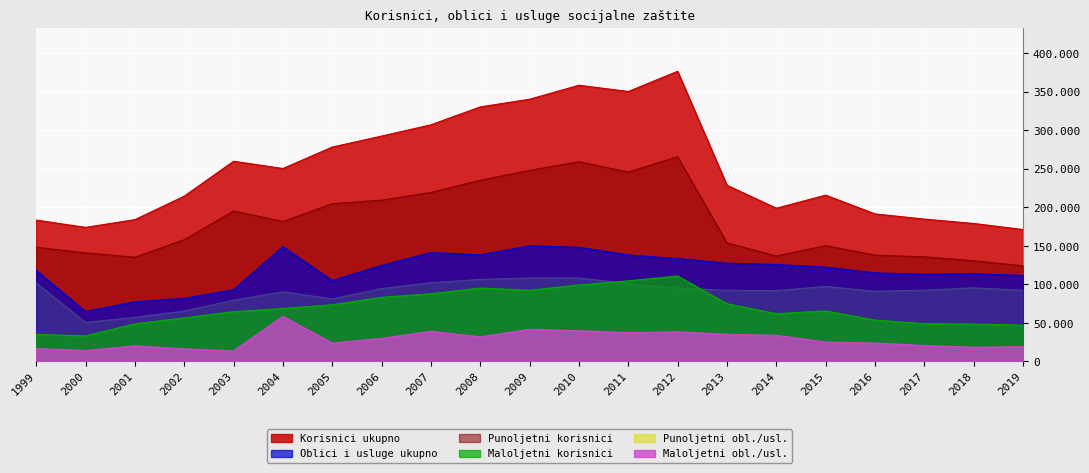

The Punoljetni obl./usl. series shows 65439 at 2002. True or false?

True